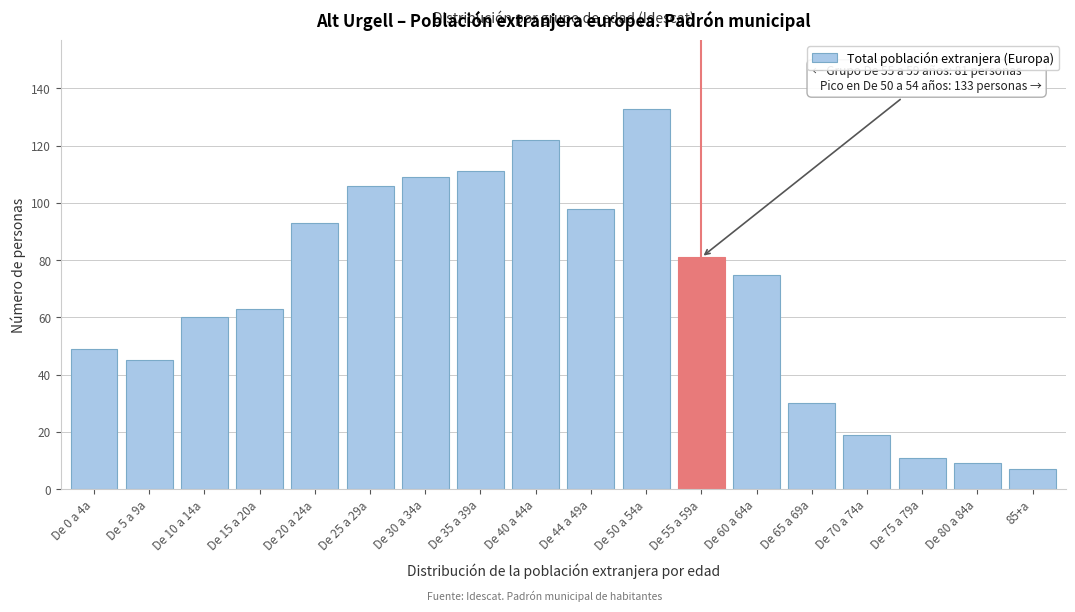

Reading right to left, transcribe all the data shown in this chart.

85+a=7	De 80 a 84a=9	De 75 a 79a=11	De 70 a 74a=19	De 65 a 69a=30	De 60 a 64a=75	De 55 a 59a=81	De 50 a 54a=133	De 44 a 49a=98	De 40 a 44a=122	De 35 a 39a=111	De 30 a 34a=109	De 25 a 29a=106	De 20 a 24a=93	De 15 a 20a=63	De 10 a 14a=60	De 5 a 9a=45	De 0 a 4a=49